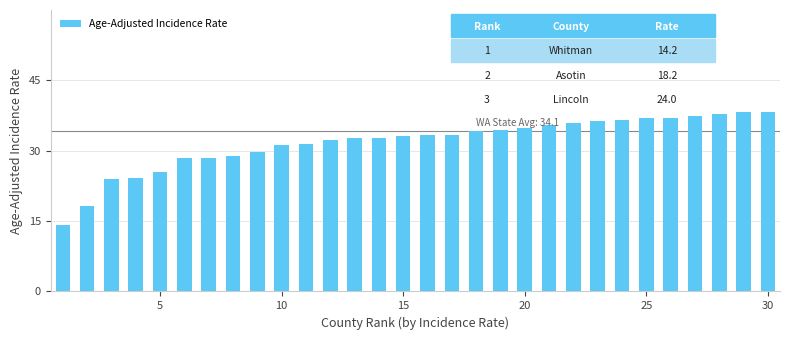

What is the average value?

31.8